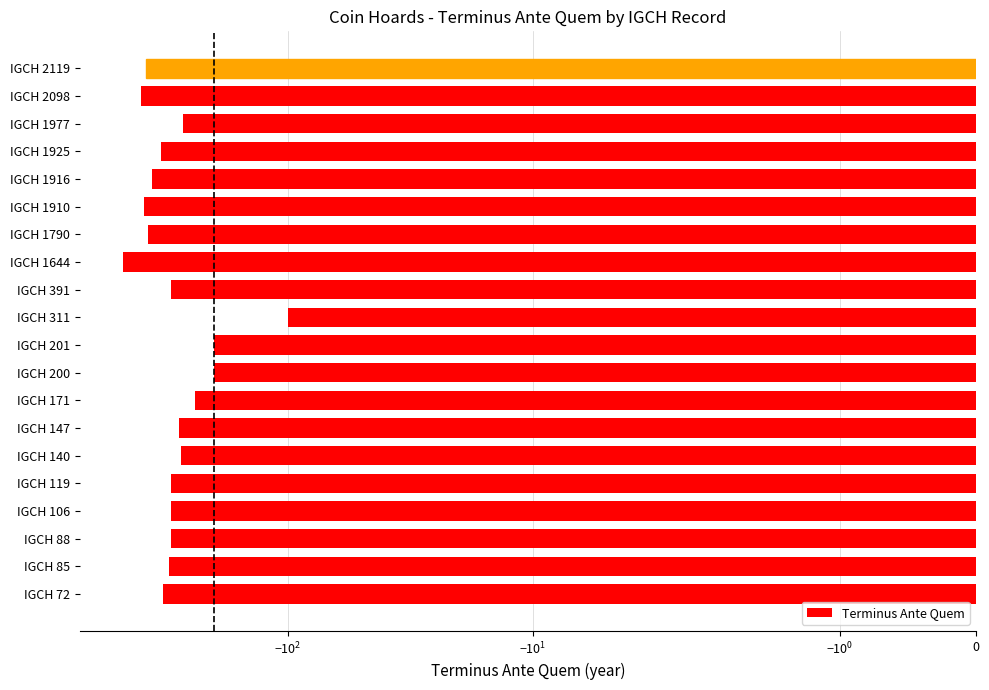

Read the value at IGCH 106, to the nearest 50.

-300